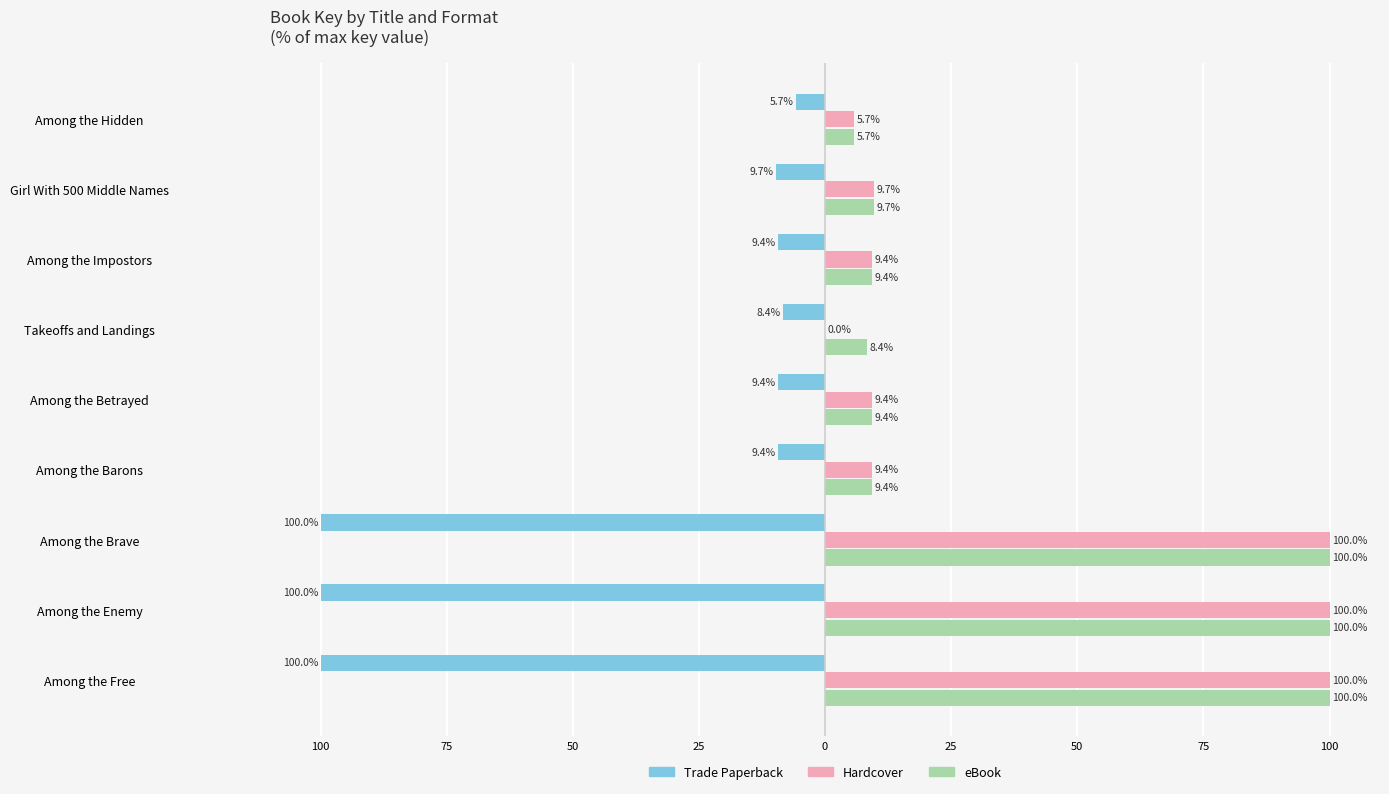

What is the highest value of the eBook series?

100.0